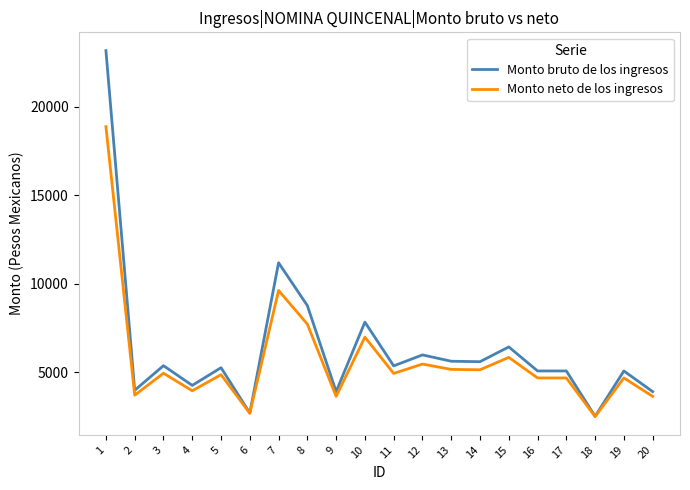

The value of Monto bruto de los ingresos at 15 is 6426.0. True or false?

True